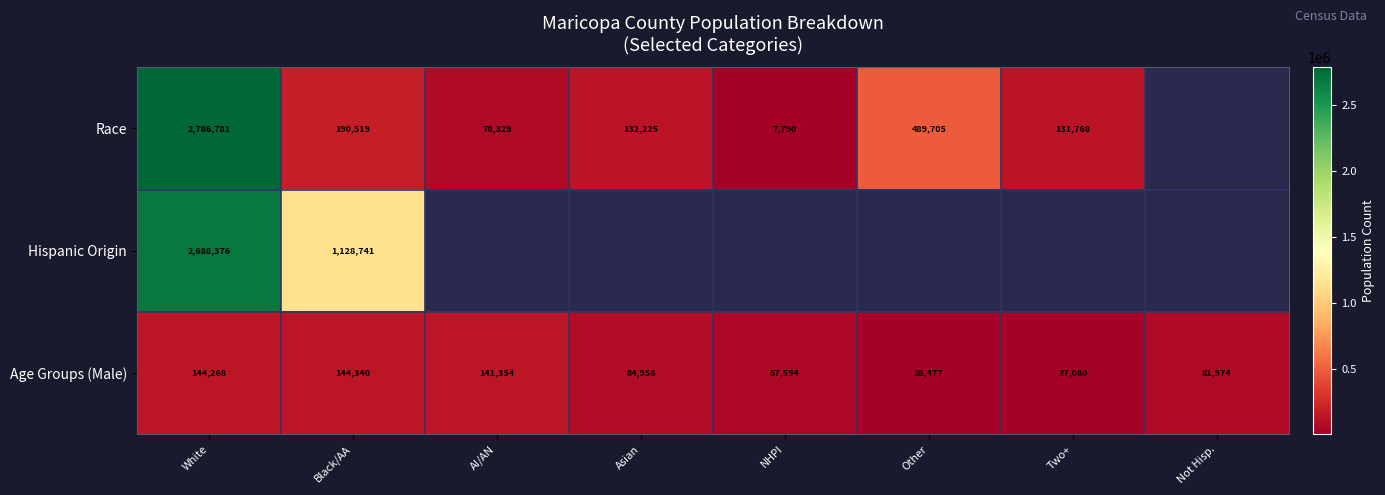

Where does the Age Groups (Male) series first go above 84958?

White